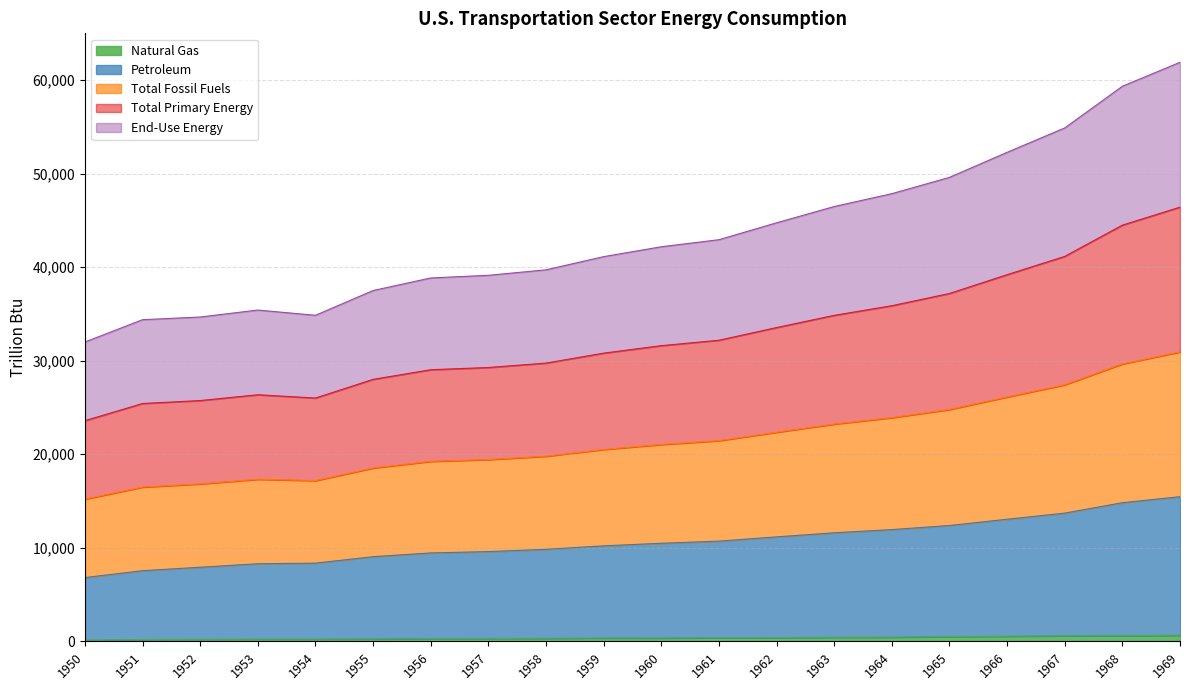

Does the chart have visible grid lines?

Yes